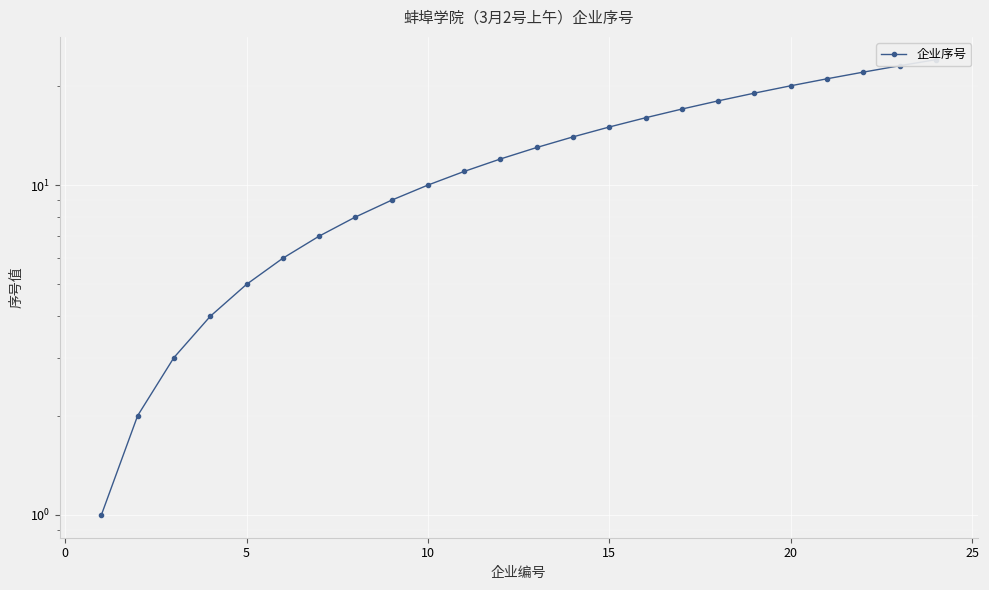

Reading left to right, what are all the values shown in this chart?

1	2	3	4	5	6	7	8	9	10	11	12	13	14	15	16	17	18	19	20	21	22	23	24